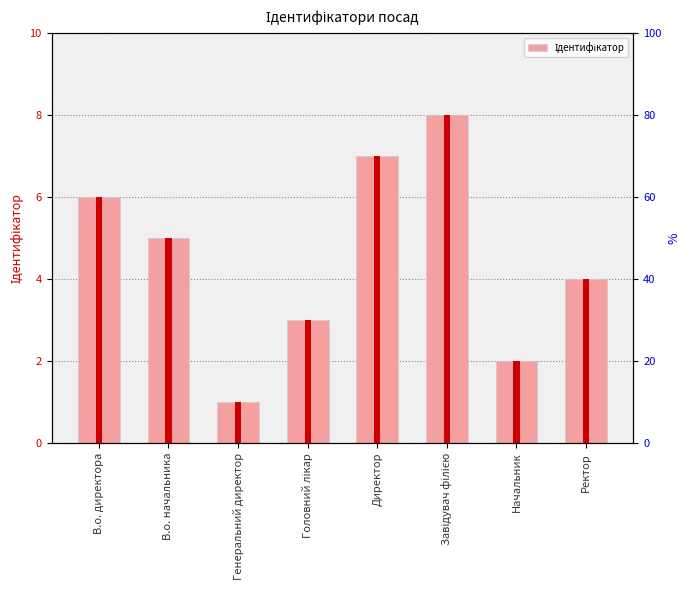

How many values are between 3 and 7?

5